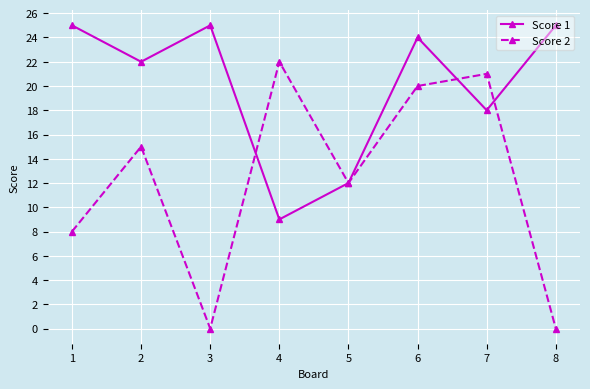

Rank the series by their maximum value, from highest to lowest.

Score 1, Score 2